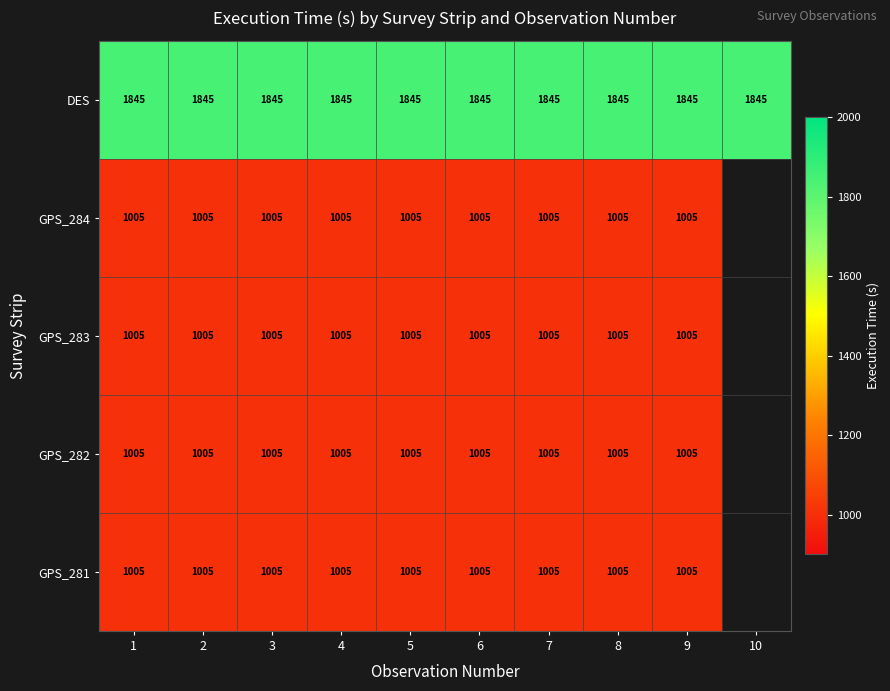

The DES series shows 2606.8 at 1. True or false?

False